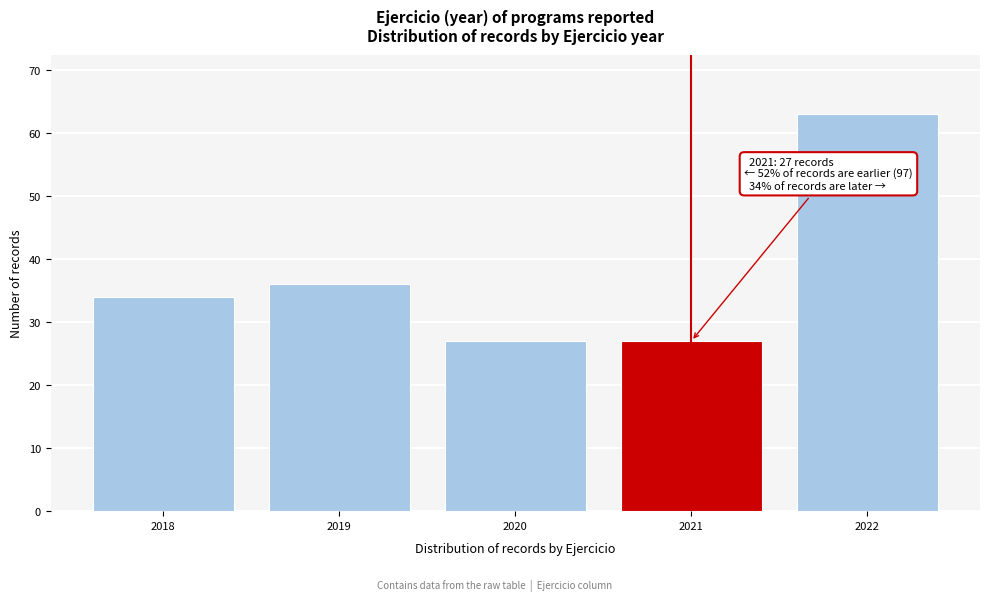

Reading left to right, transcribe all the data shown in this chart.

34	36	27	27	63